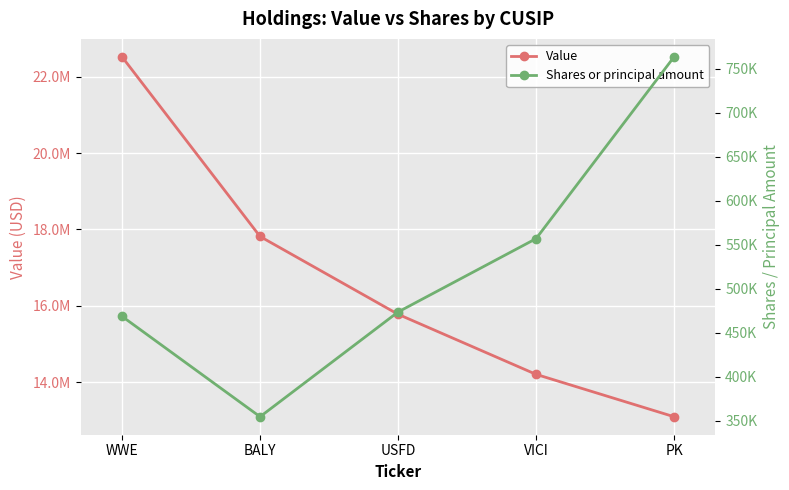

The Value series shows 31408298 at WWE. True or false?

False